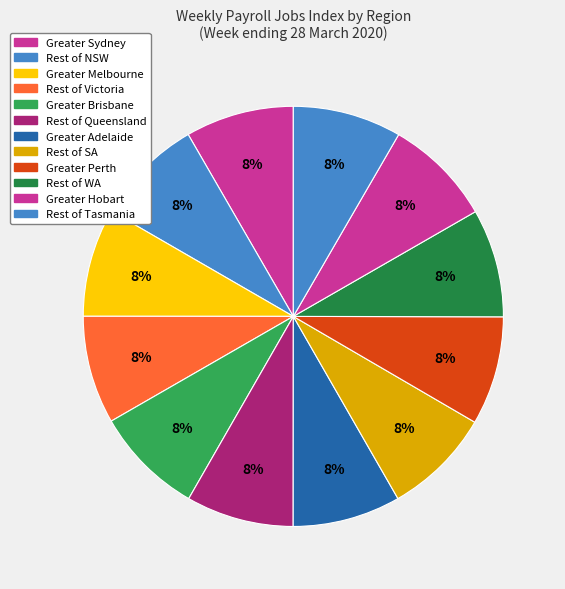

How many segments does this pie chart have?

12